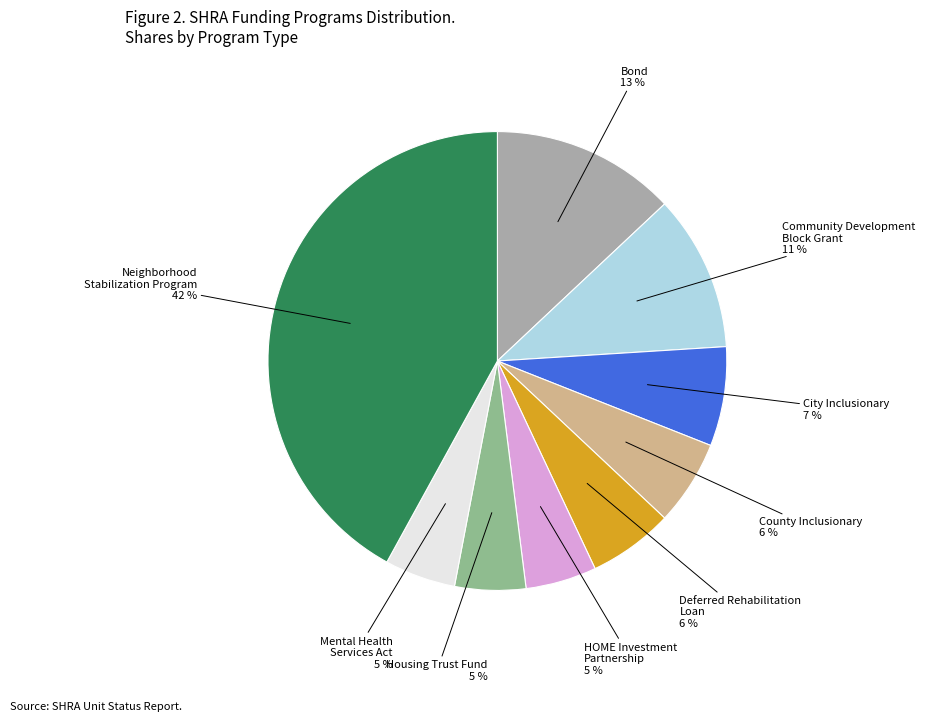

Is there any slice that represents more than half of the pie?

No